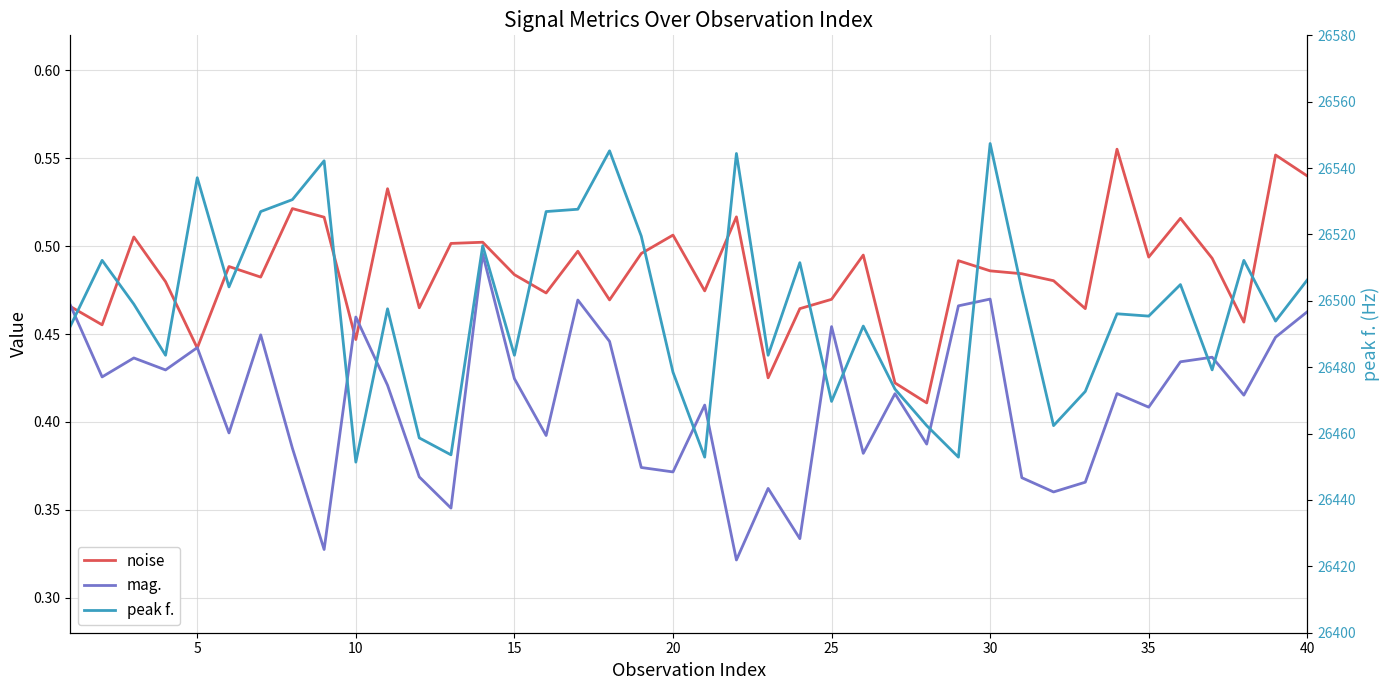

True or false: peak f. has more than 0 interior local peaks.

True